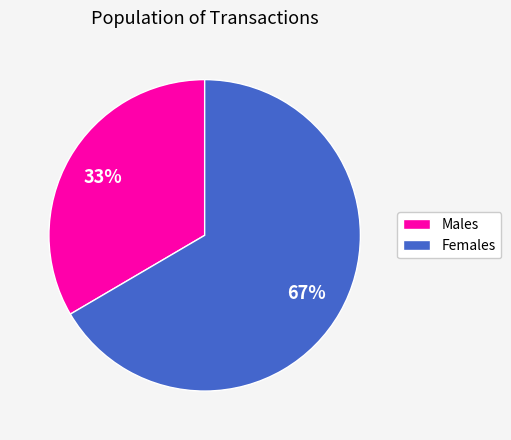

What is the ratio of the value at Females to the value at Males?

2.0